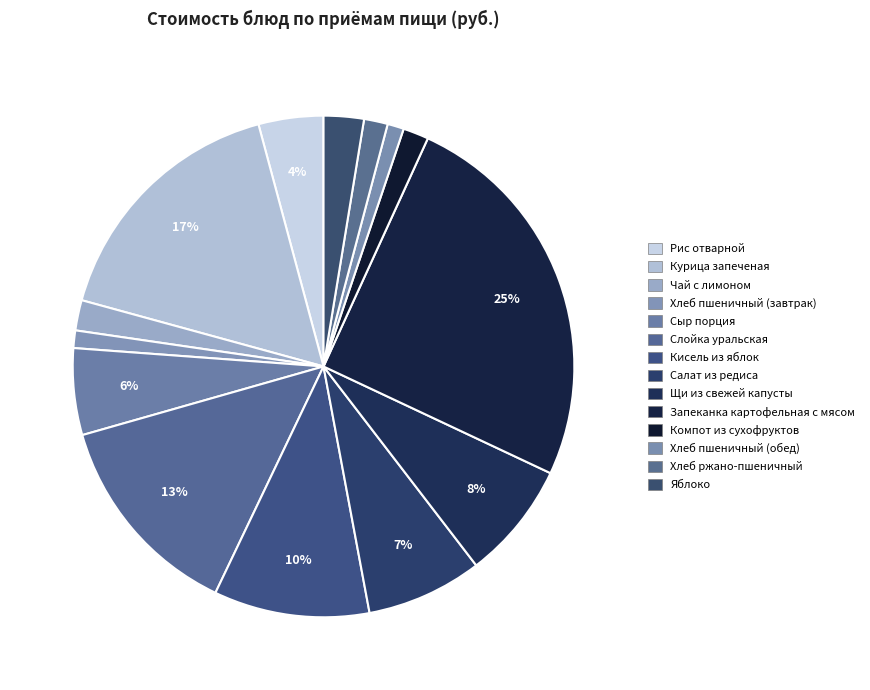

How many segments does this pie chart have?

14